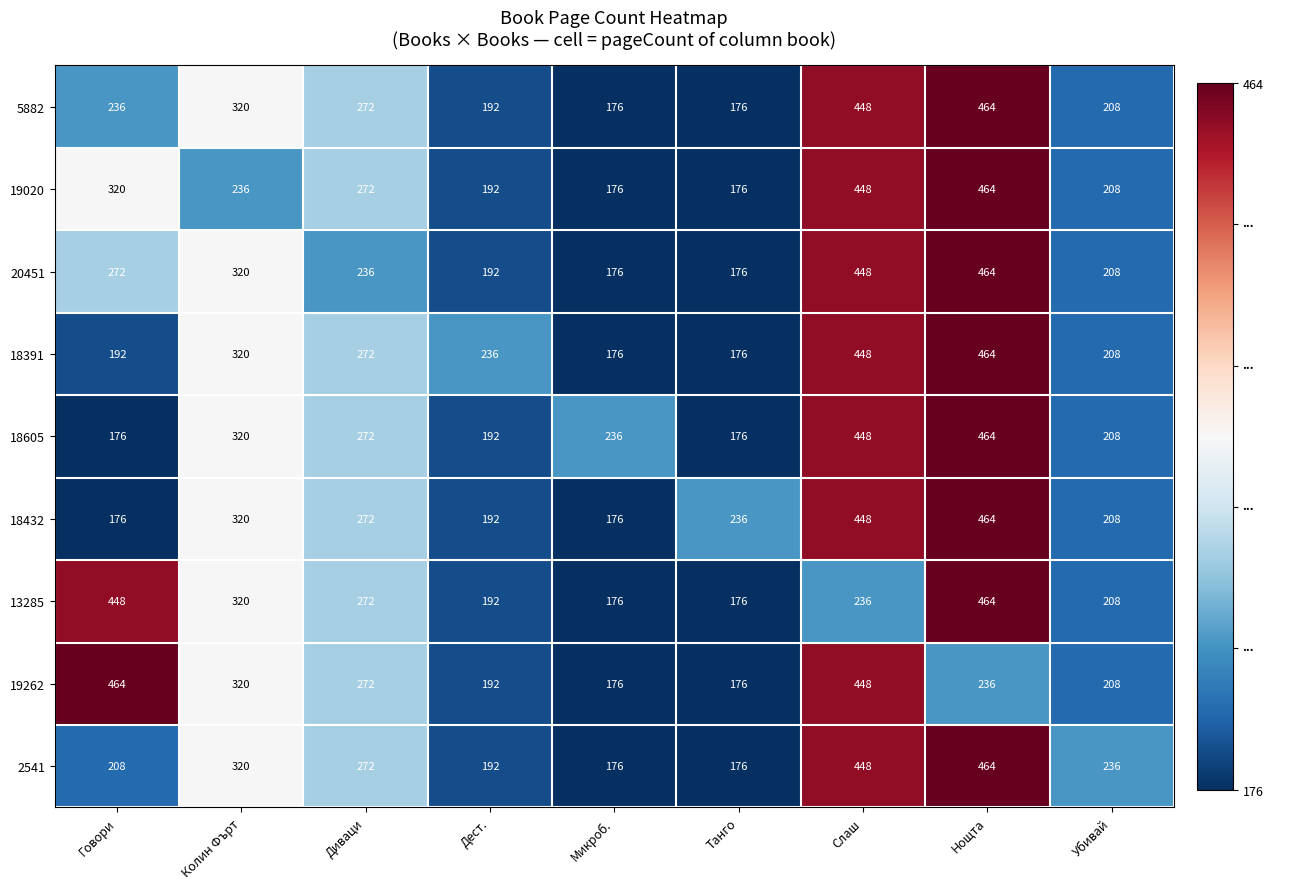

At which label is 18391 closest to 320?

Колин Фърт